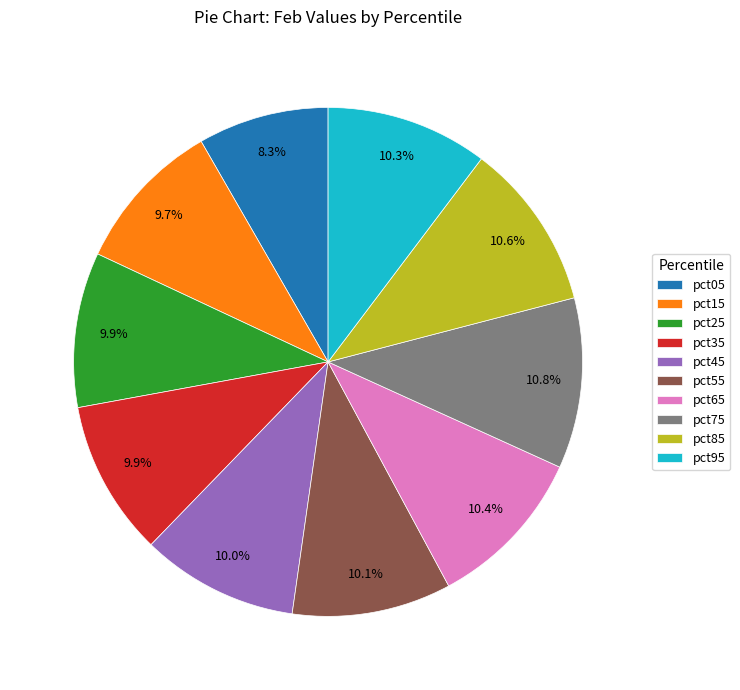

Combined, what portion of the pie is pct85 and pct45?

20.6%